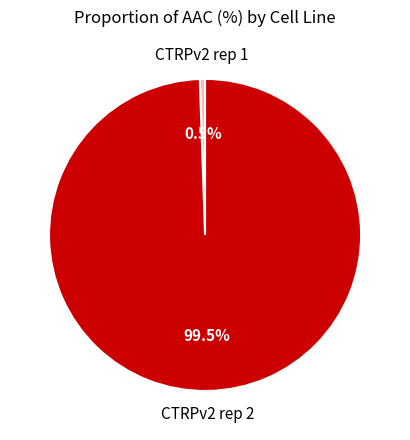

Does any single category account for the majority?

Yes